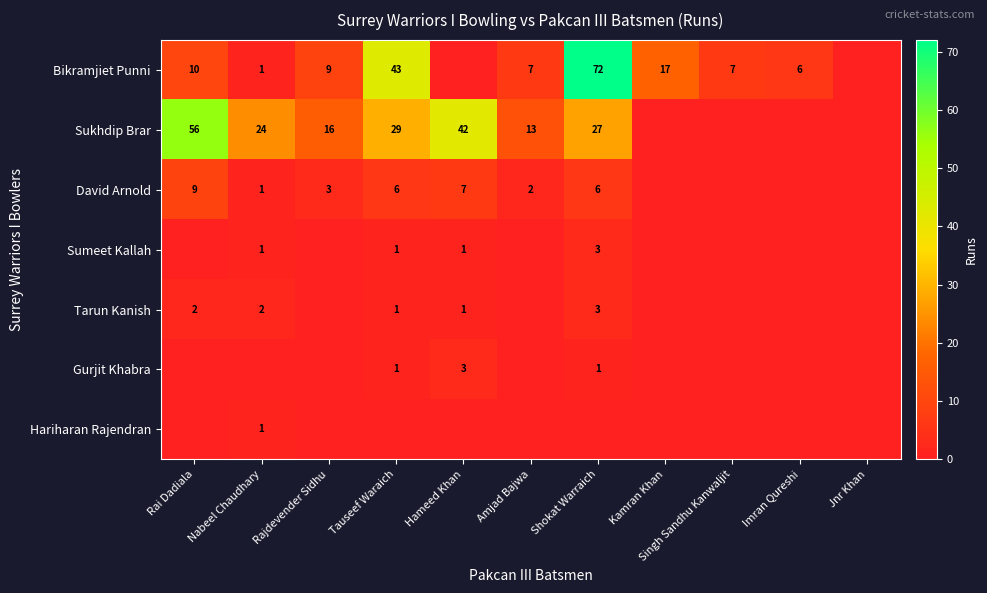

The David Arnold series shows 6 at Tauseef Waraich. True or false?

True